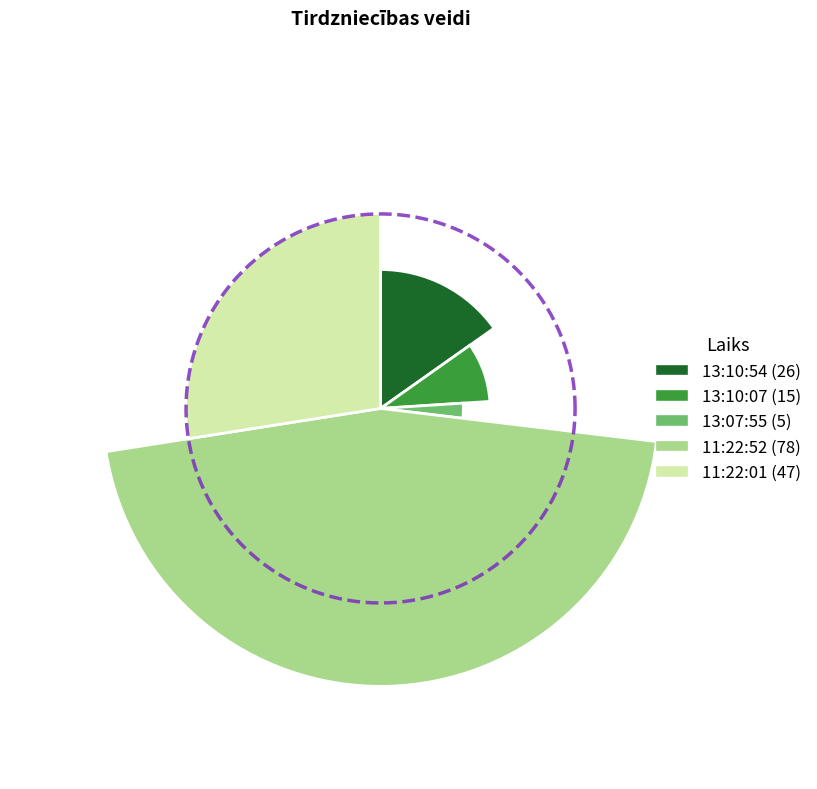

Which has a higher value, 13:10:07 or 11:22:01?

11:22:01